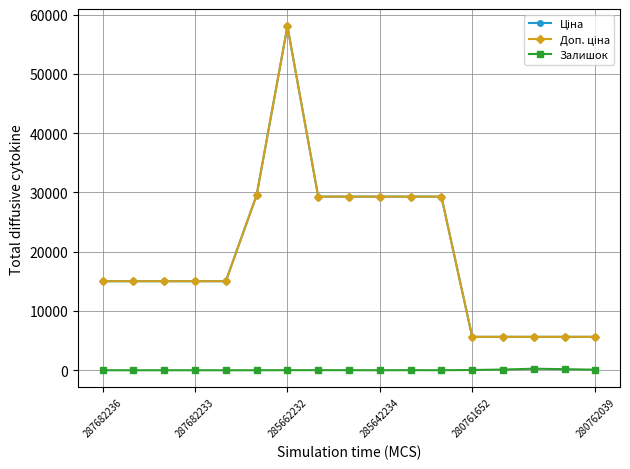

At which category is the sum across all series the highest?

285662232